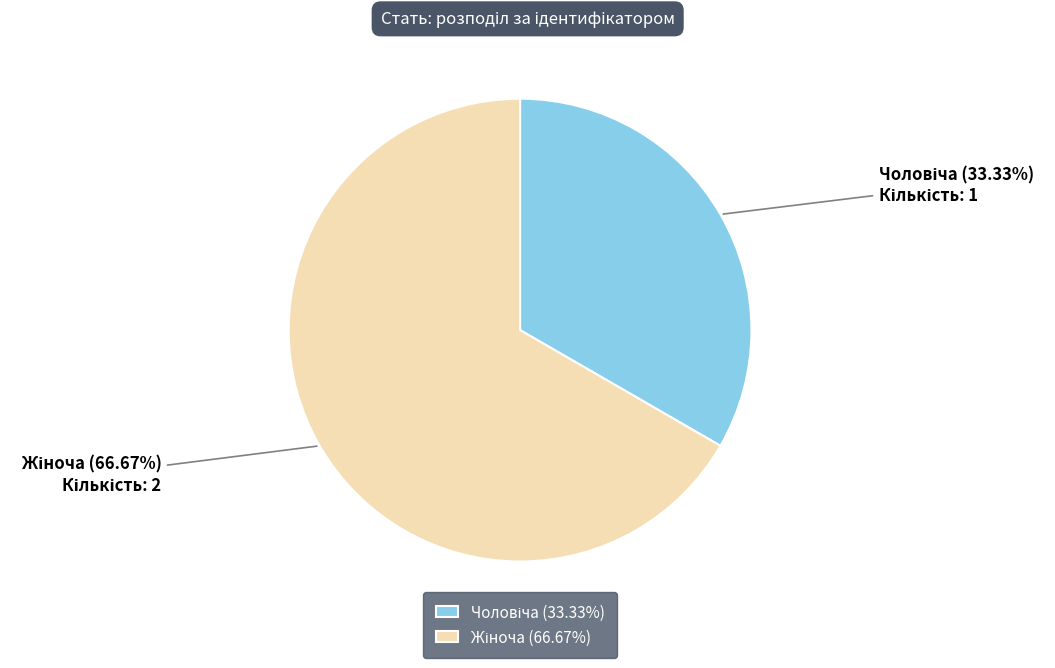

Does any single category account for the majority?

Yes